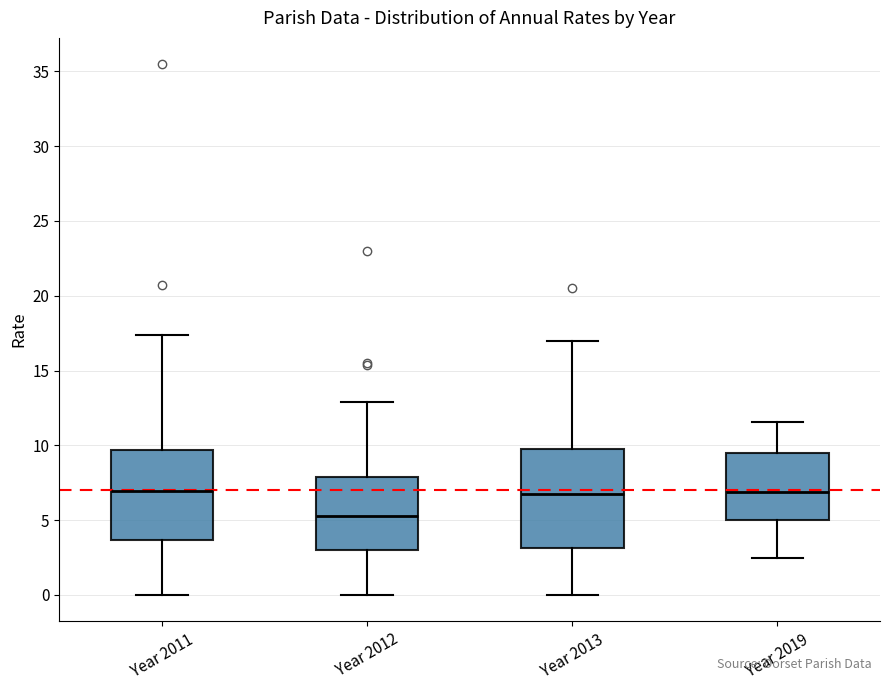

Reading left to right, transcribe this box plot: for each box, give where its median line is, the range the box spans, and where its two whiskers end, as read against the y-axis. The values are not printed on the chart, so give them approximately, as read against the axis.

Year 2011: median 7.0, box 3.5 to 9.5, whiskers 0.0 to 17.5
Year 2012: median 5.5, box 3.0 to 8.0, whiskers 0.0 to 13.0
Year 2013: median 6.5, box 3.0 to 10.0, whiskers 0.0 to 17.0
Year 2019: median 7.0, box 5.0 to 9.5, whiskers 2.5 to 11.5